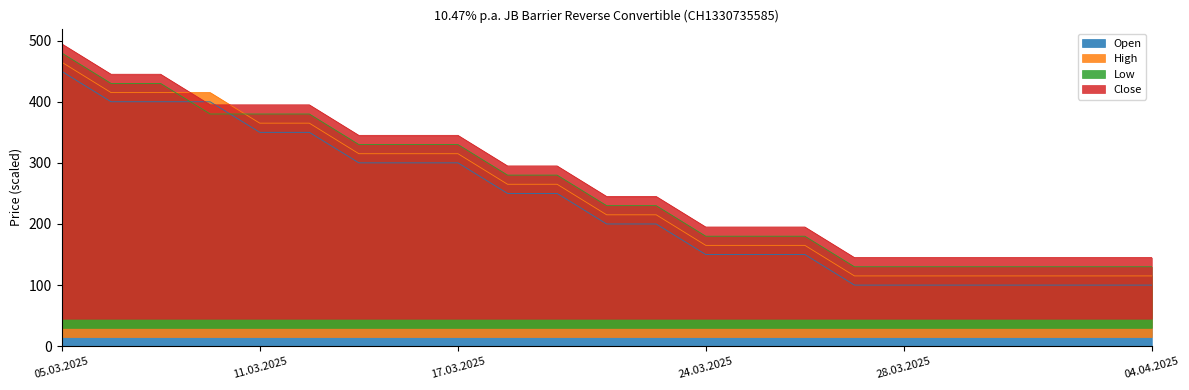

True or false: Close has a value of 515 at 17.03.2025.

False